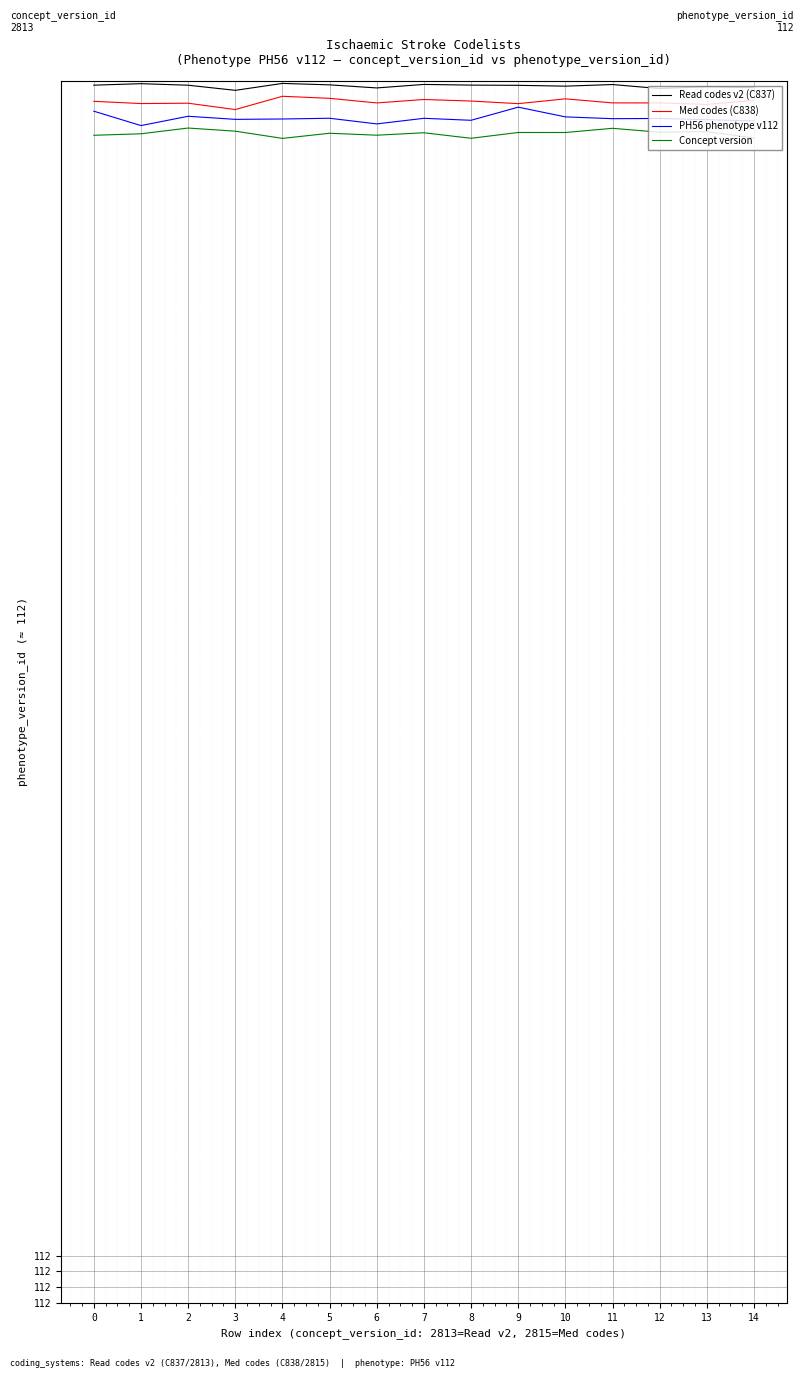

Which series has the largest range (max minus min)?

PH56 phenotype v112